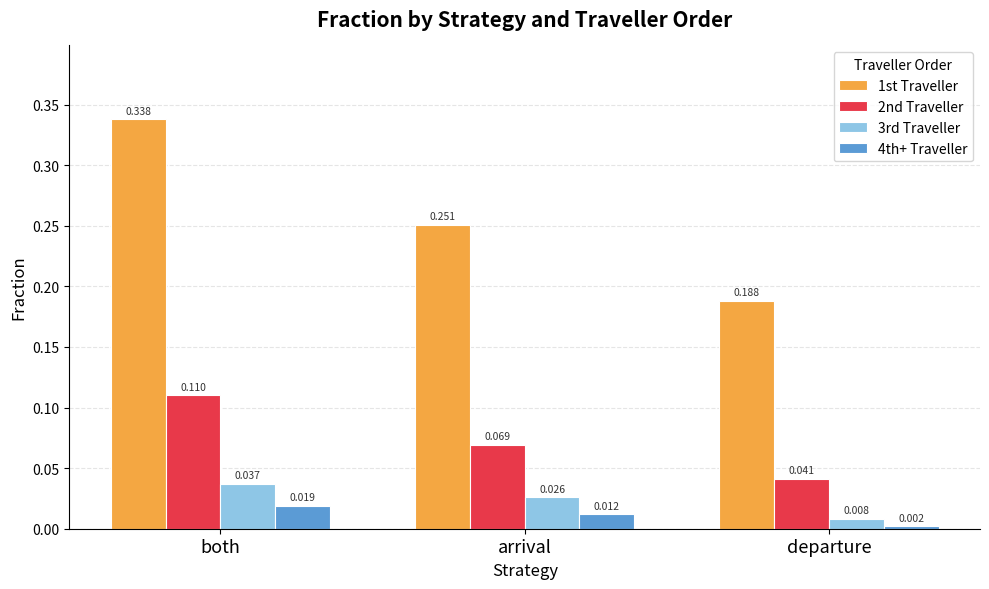

Which category has the lowest value in the 4th+ Traveller series?

departure